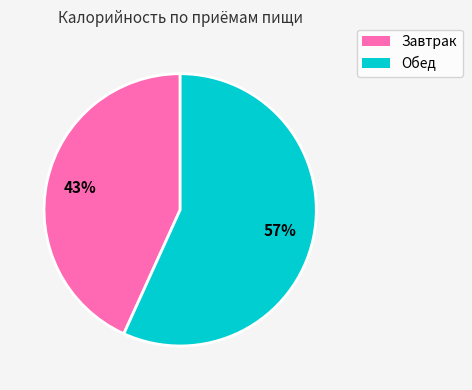

What percentage is the Завтрак slice, to the nearest percent?

43%